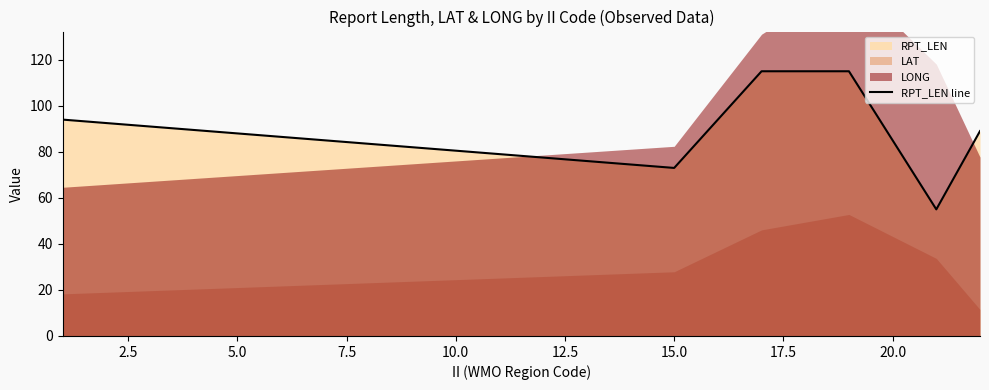

What is the lowest value of the RPT_LEN line series?

55